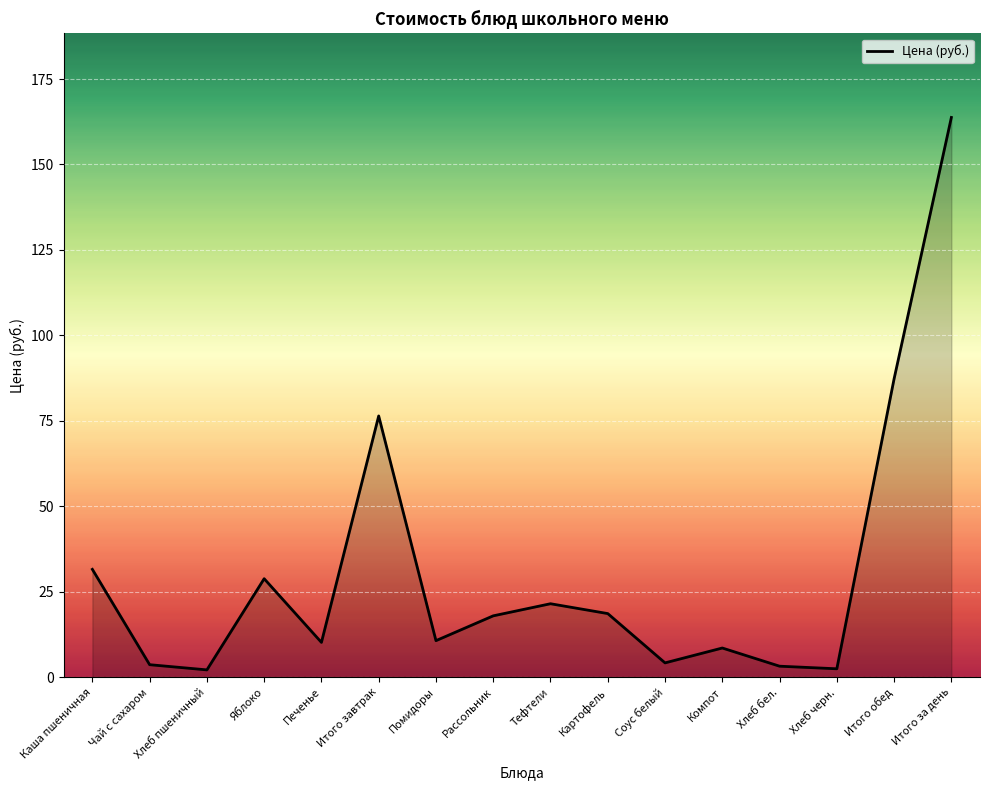

What is the maximum value shown in the chart?

163.8